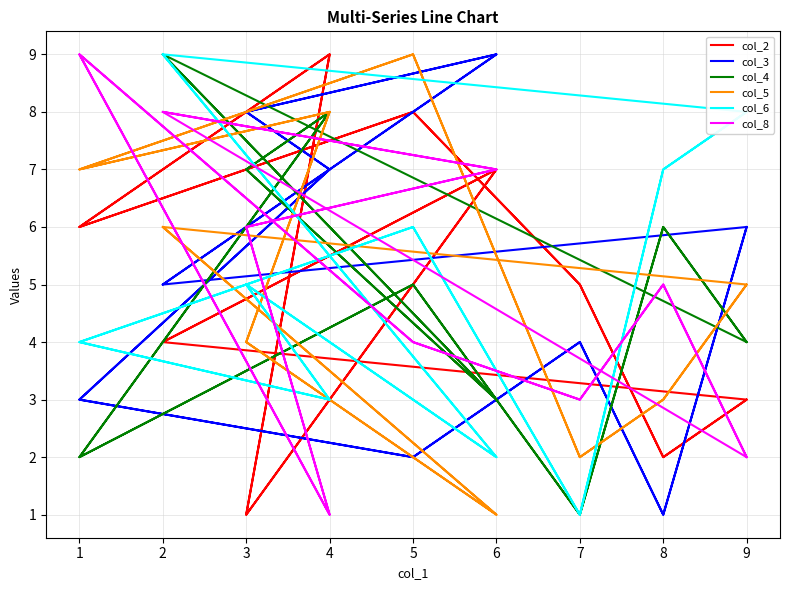

What are all the series names shown in the legend?

col_2, col_3, col_4, col_5, col_6, col_8